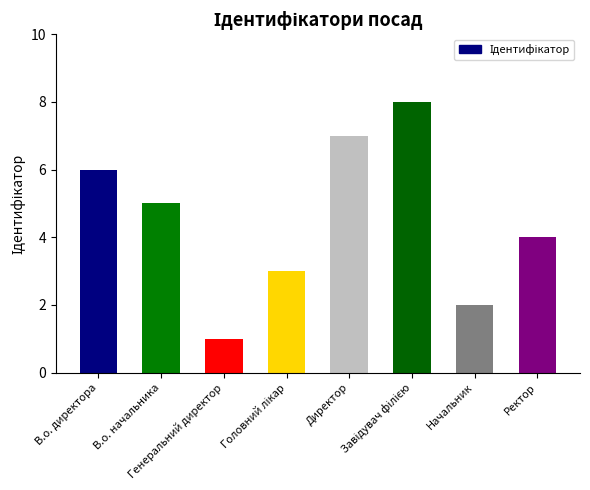

What is the change in value from Генеральний директор to Директор?

+6